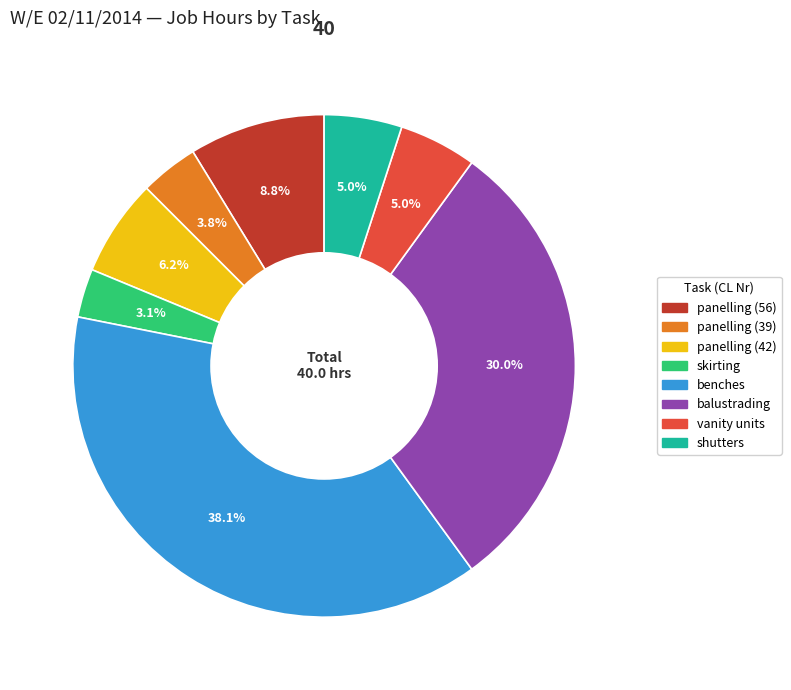

To the nearest percent, what is the difference between the largest and smallest slice percentages?

35%